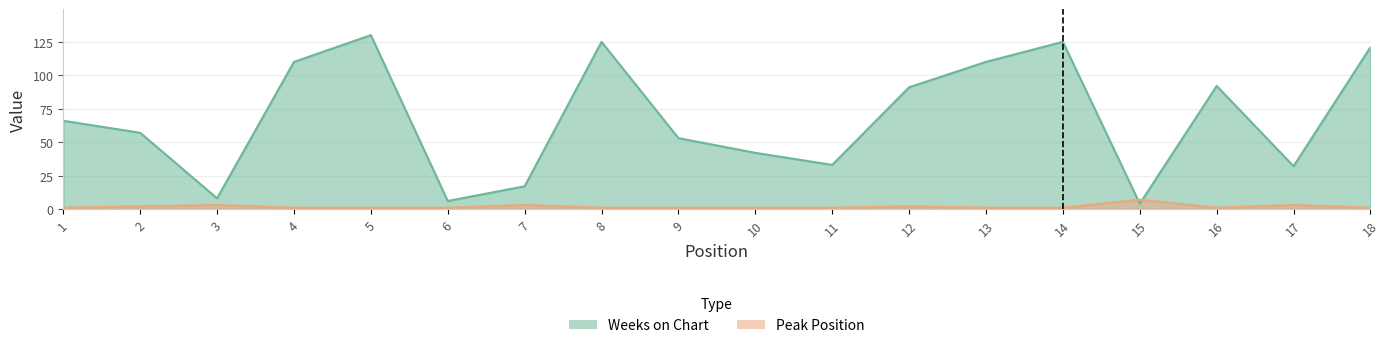

What is the difference between the highest and lowest values at 10?

41